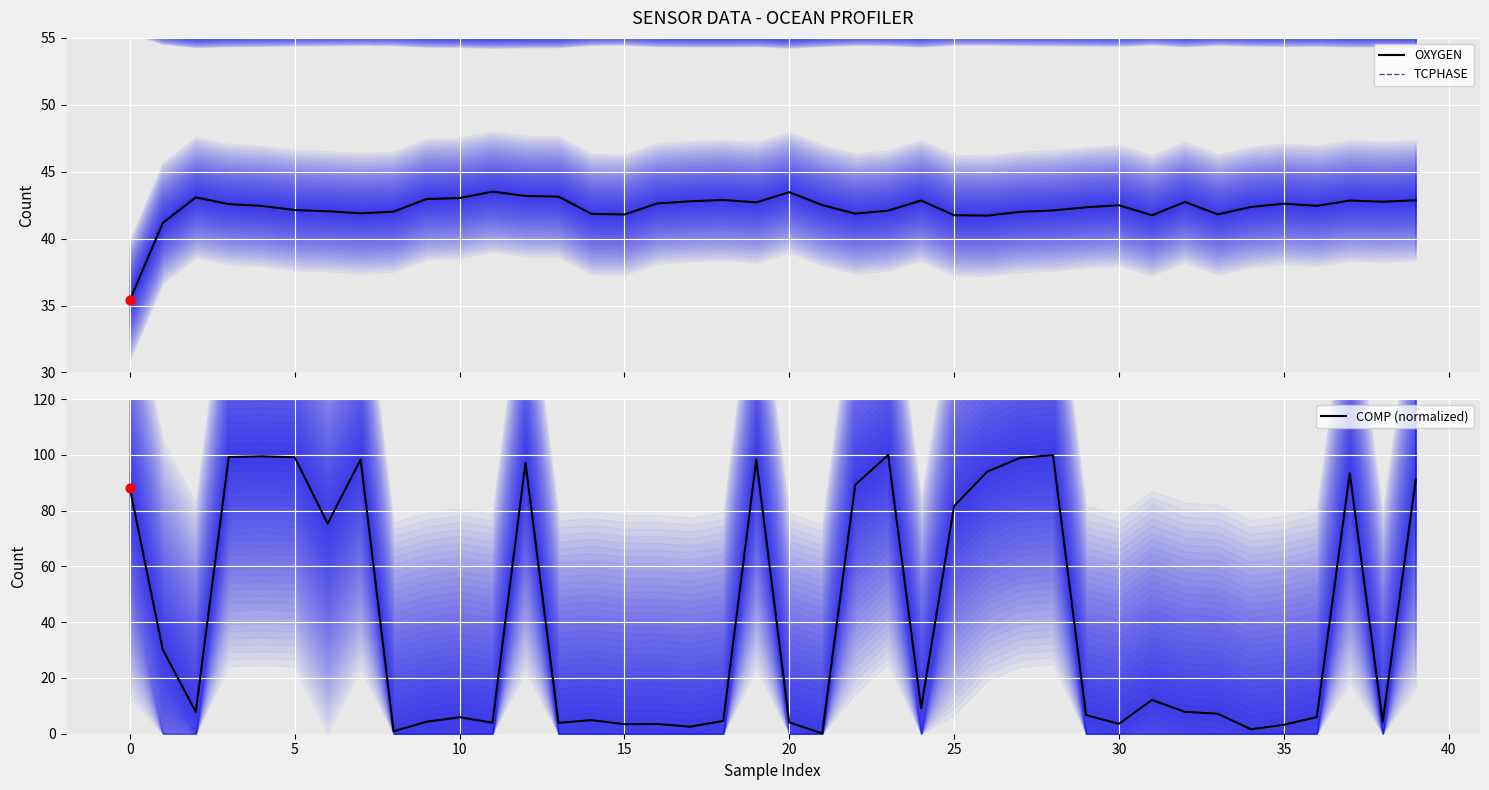

Is the value of OXYGEN at 5 greater than the value of COMP (normalized) at 31?

Yes